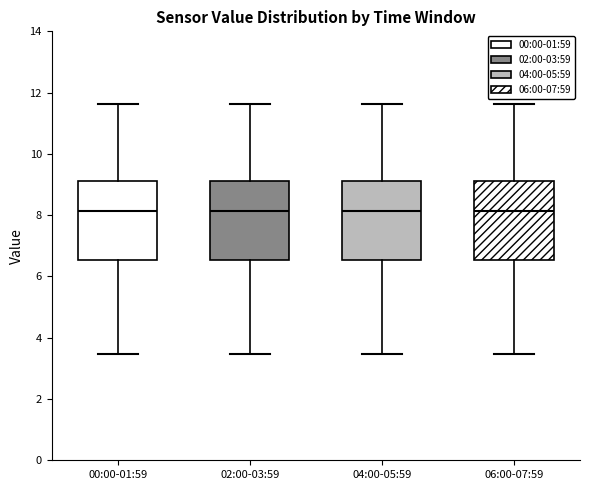

Where does the median line of the box for 00:00-01:59 sit on the y-axis? The values are not printed on the chart, so give them approximately, as read against the axis.

8.2